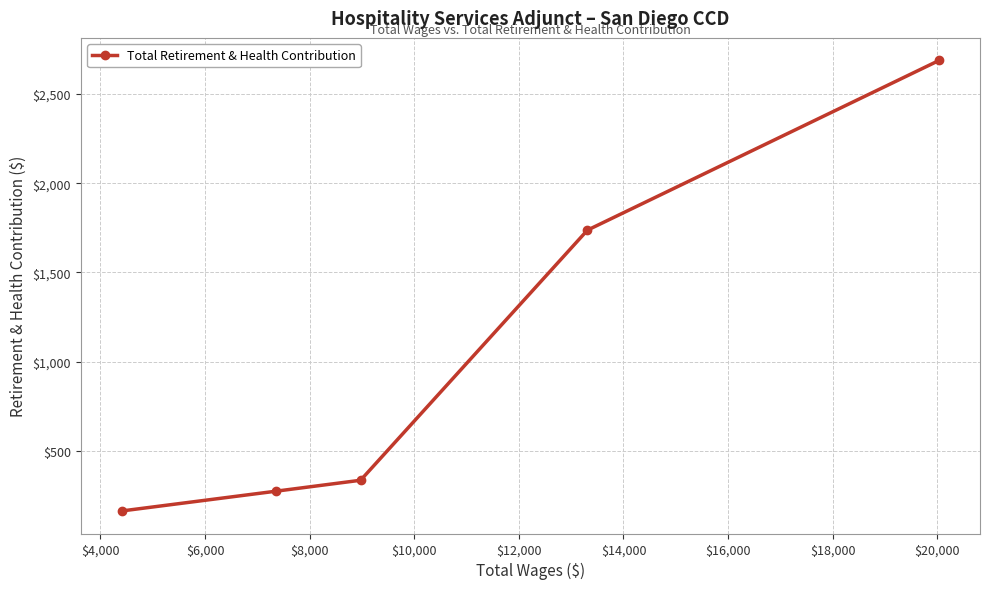

How many lines are shown in the chart?

1